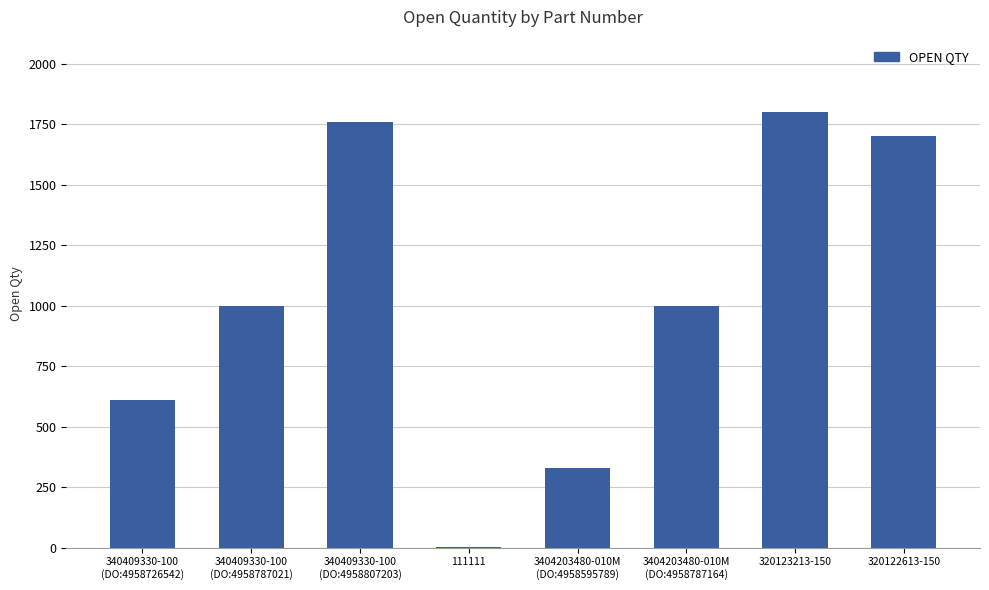

Reading left to right, what are all the values shown in this chart?

340409330-100
(DO:4958726542)=612	340409330-100
(DO:4958787021)=1000	340409330-100
(DO:4958807203)=1760	111111=1	3404203480-010M
(DO:4958595789)=328	3404203480-010M
(DO:4958787164)=1000	320123213-150=1800	320122613-150=1700